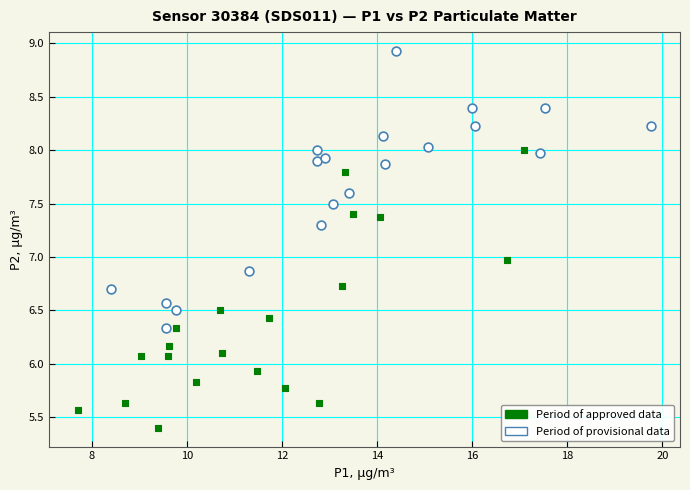

Which series reaches the maximum Y coordinate?

Period of provisional data